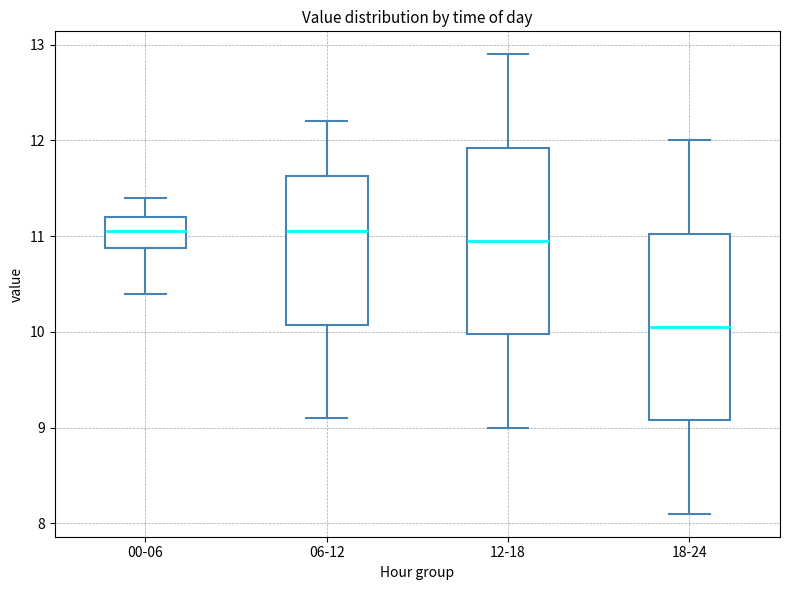

Where does the lower whisker of the box for 18-24 end on the y-axis? The values are not printed on the chart, so give them approximately, as read against the axis.

8.1